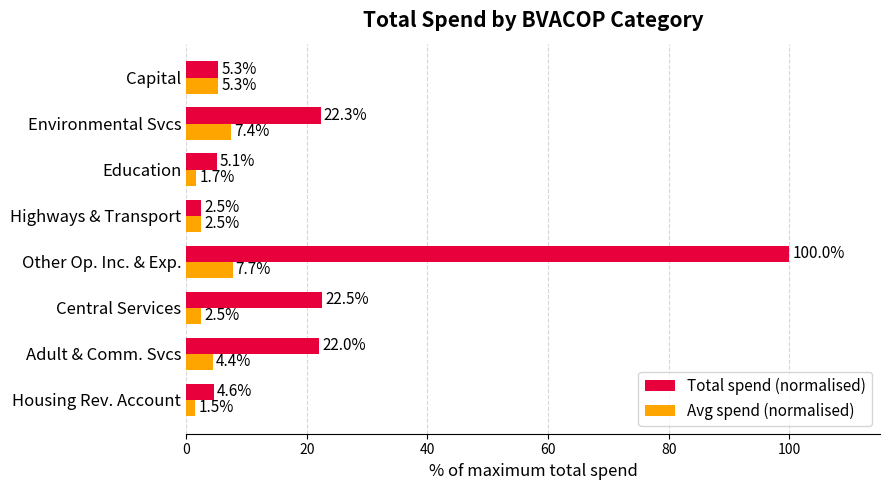

How many data points in Avg spend (normalised) are above 4?

4